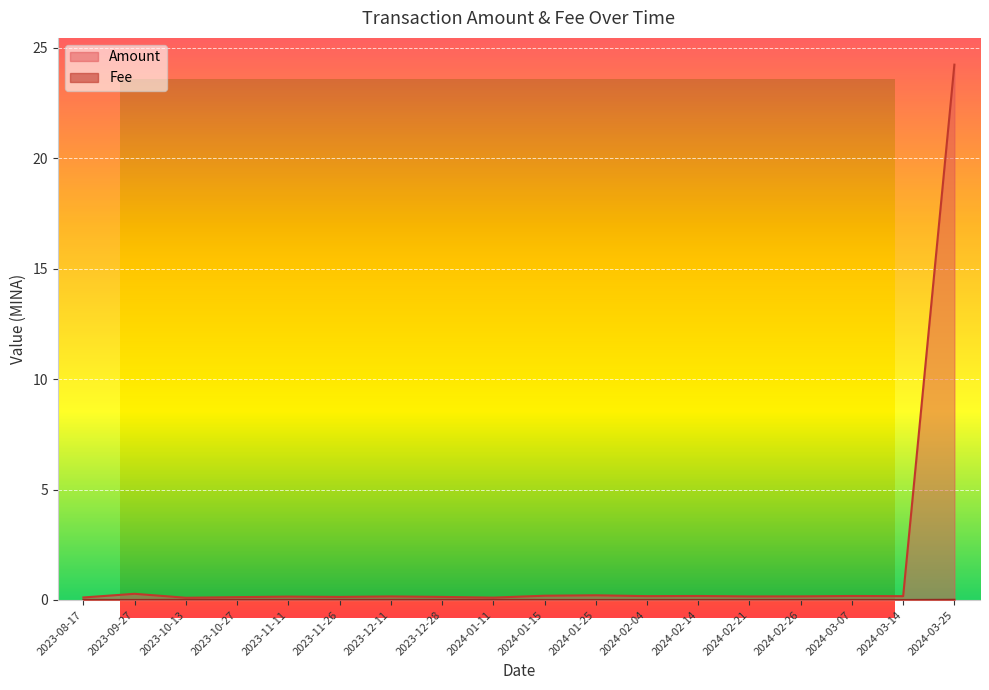

At which category does Fee reach its first local valley?

2023-09-27